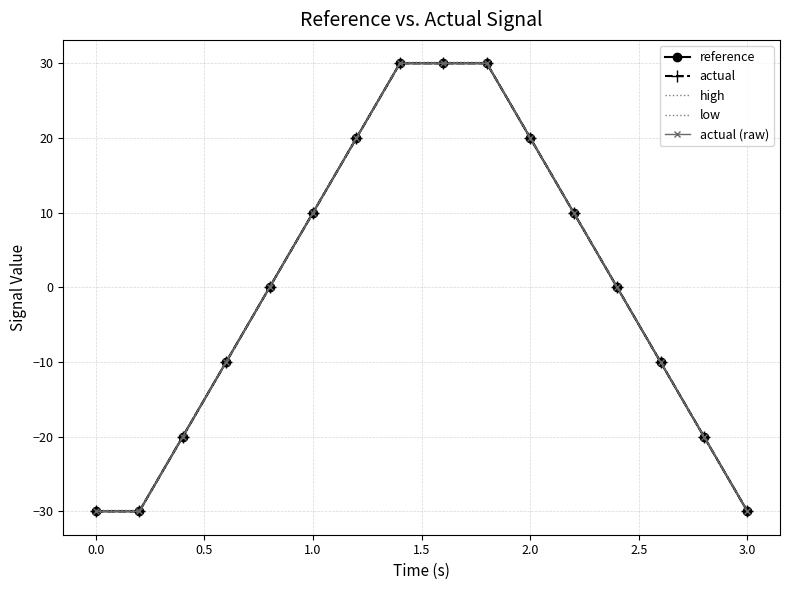

What are all the series names shown in the legend?

reference, actual, high, low, actual (raw)